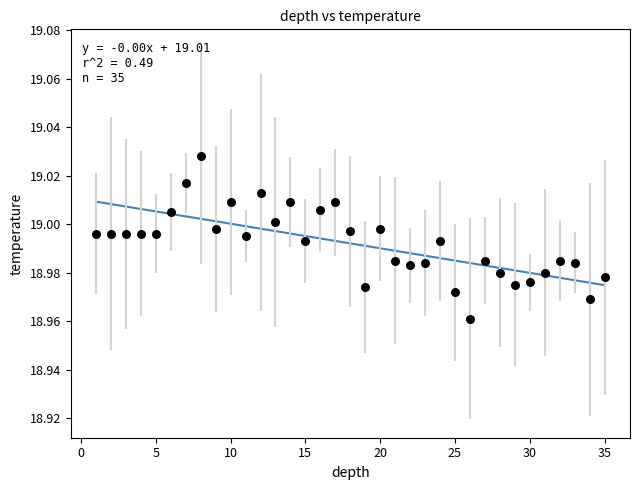

What is the range of X values (max minus min)?

34.0